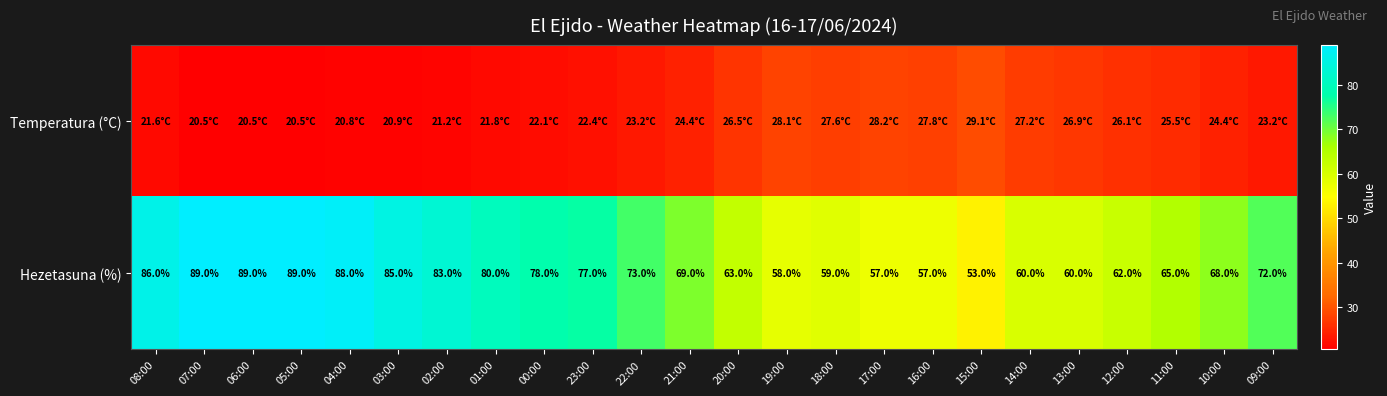

What is the difference between the highest and lowest values at 13:00?

33.1